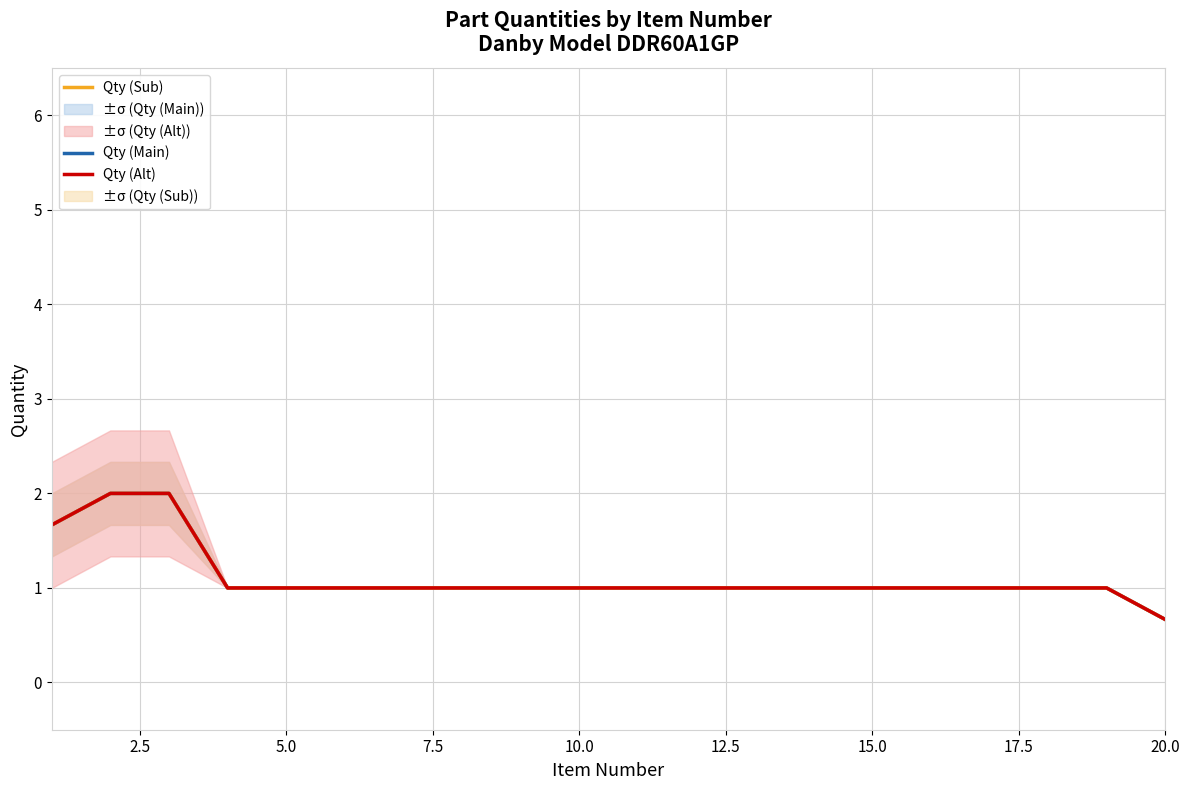

What is the lowest value of the Qty (Main) series?

0.7